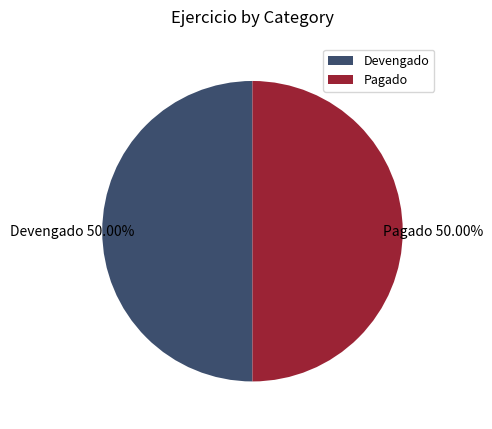

Combined, do Devengado and Pagado account for over 50%?

Yes